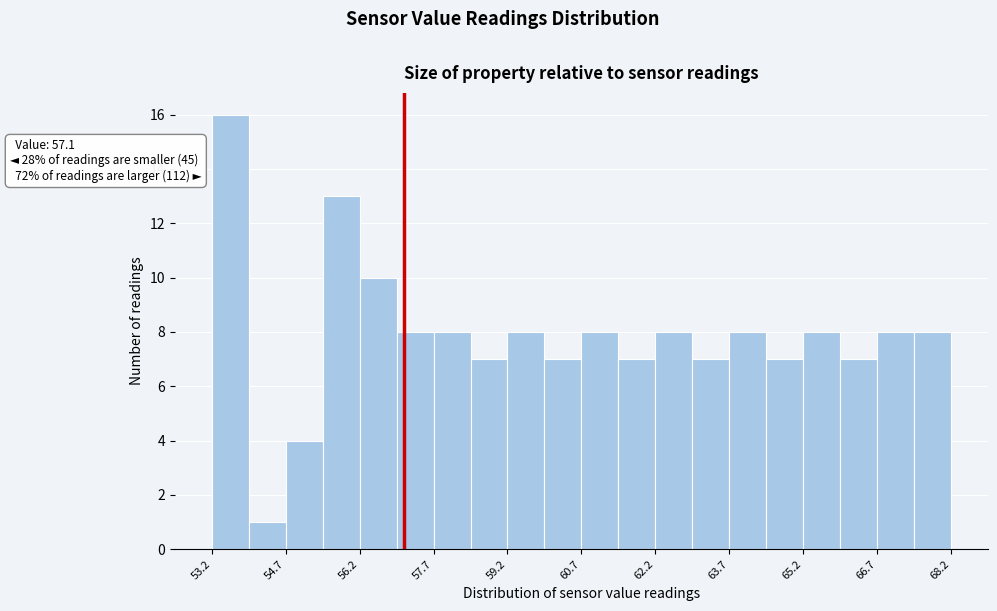

Around what value on the x-axis is the tallest bar? Give the approximate position of its centre, as read against the axis.

53.6